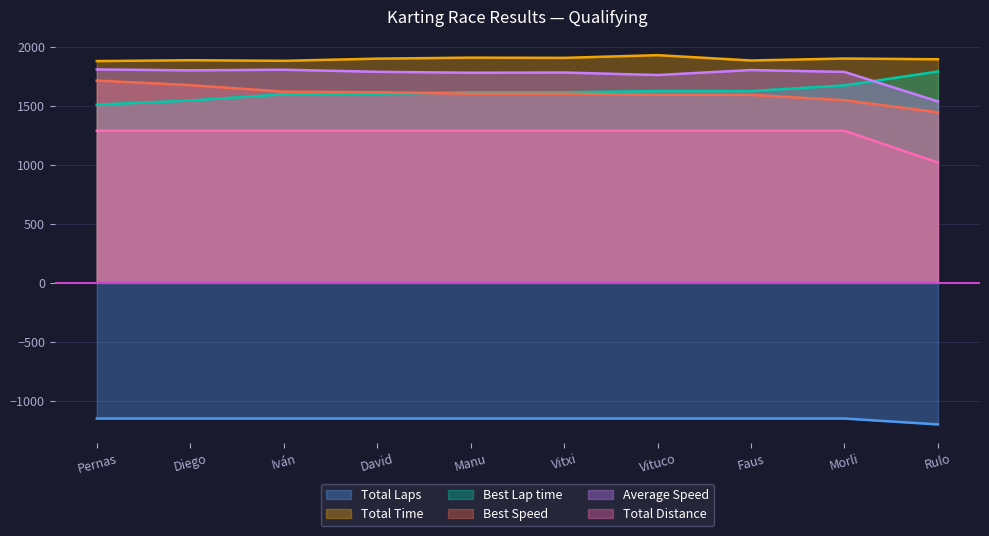

The value of Total Laps at Faus is -387.7. True or false?

False